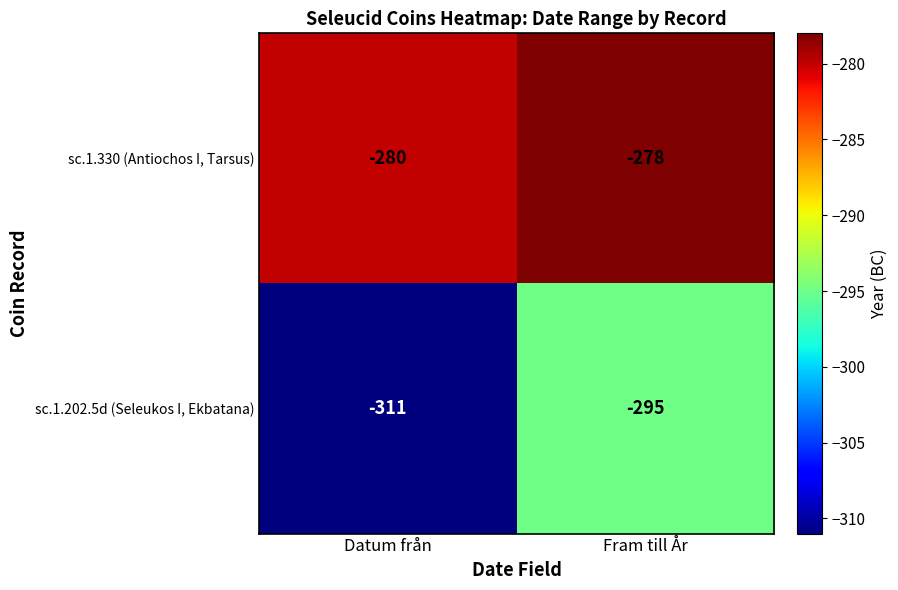

How many data points does each series have?

2